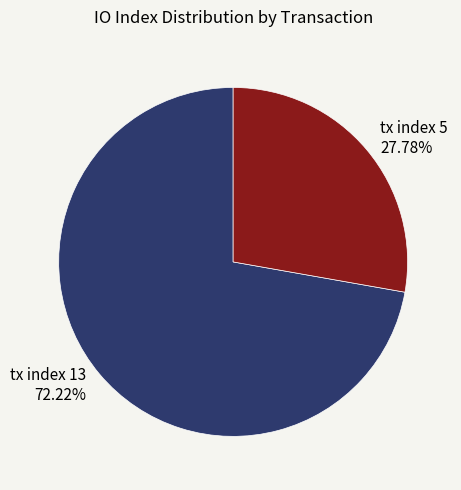

How many slices are in this pie chart?

2